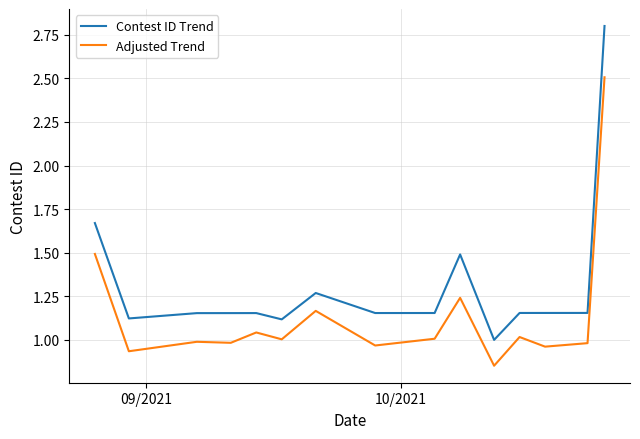

How many distinct data groups are displayed?

2